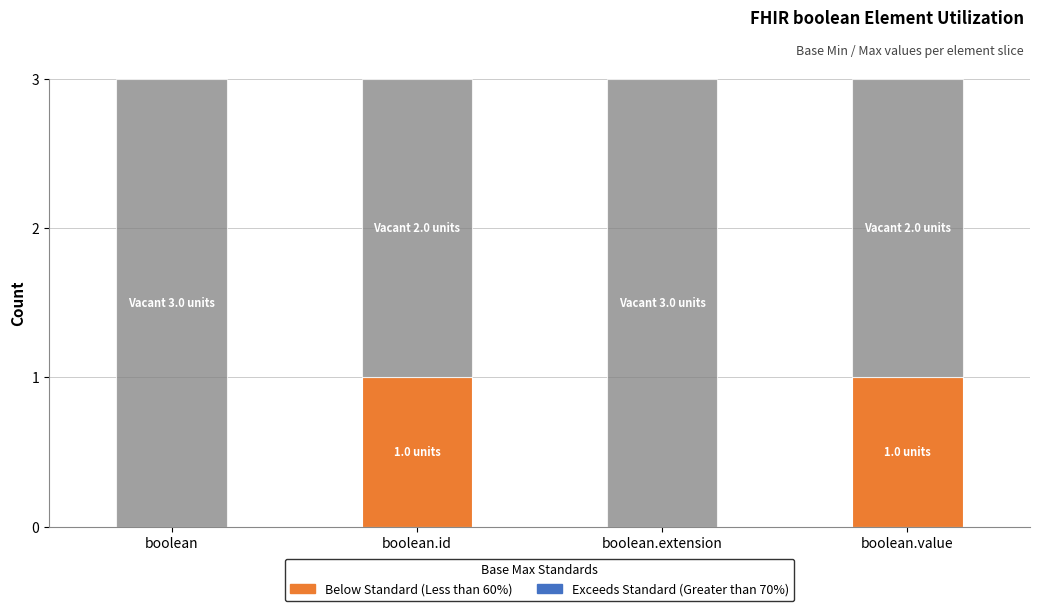

What is the total value across all series at boolean.id?

3